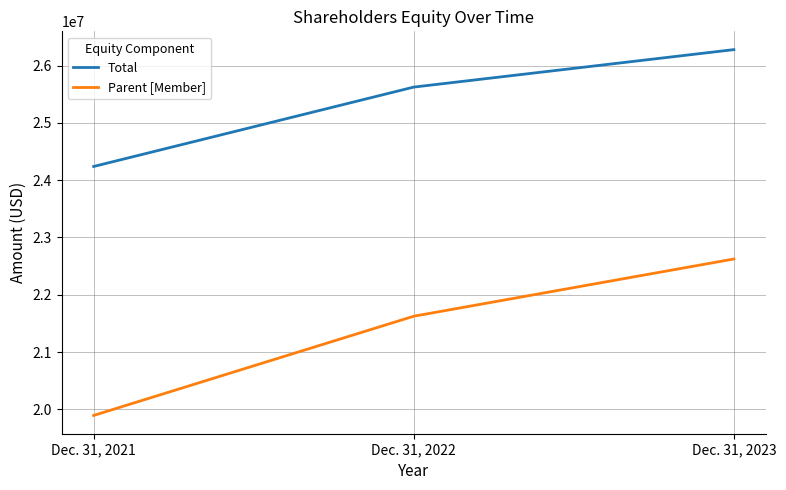

Reading left to right, transcribe all the data shown in this chart.

Total: Dec. 31, 2021=24239000	Dec. 31, 2022=25625000	Dec. 31, 2023=26279000
Parent [Member]: Dec. 31, 2021=19893000	Dec. 31, 2022=21625000	Dec. 31, 2023=22624000